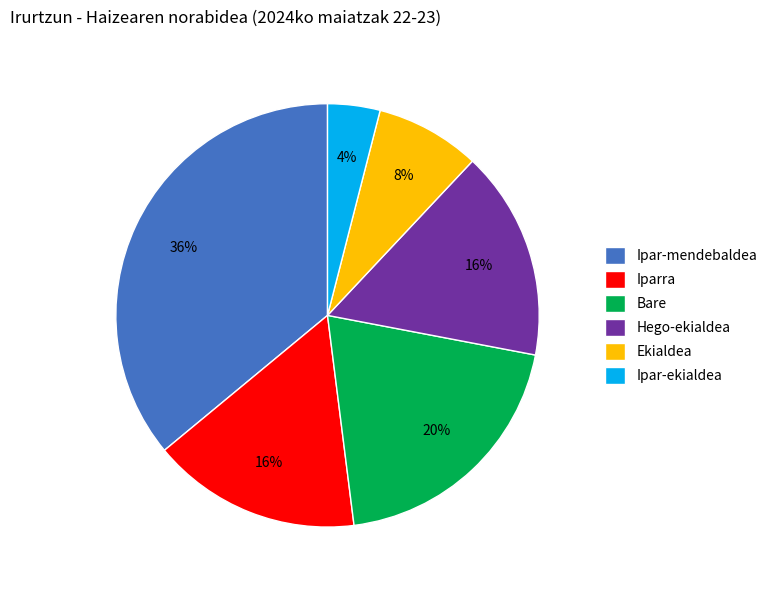

The Ipar-mendebaldea slice represents 36% of the pie. True or false?

True